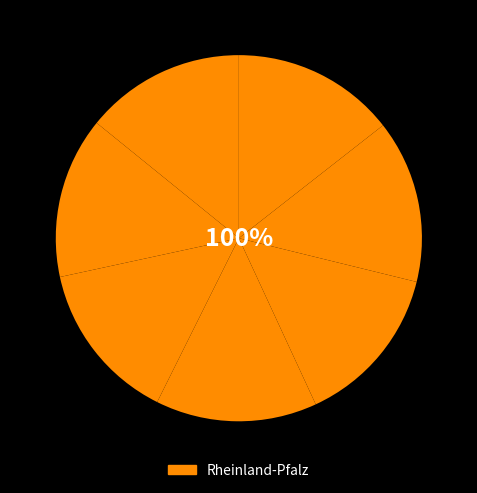

How many slices are in this pie chart?

7